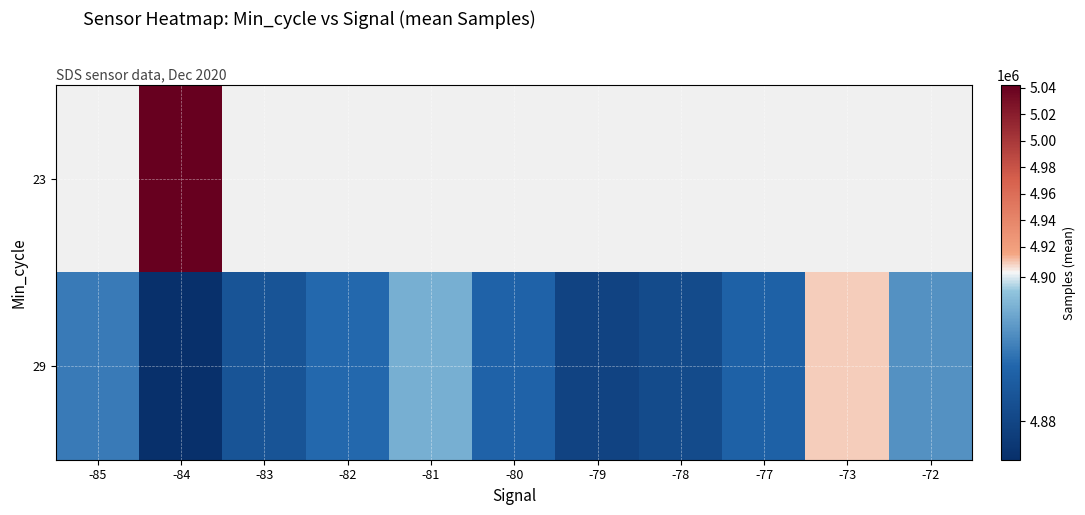

What is the average value of the 29 series?

4887857.2